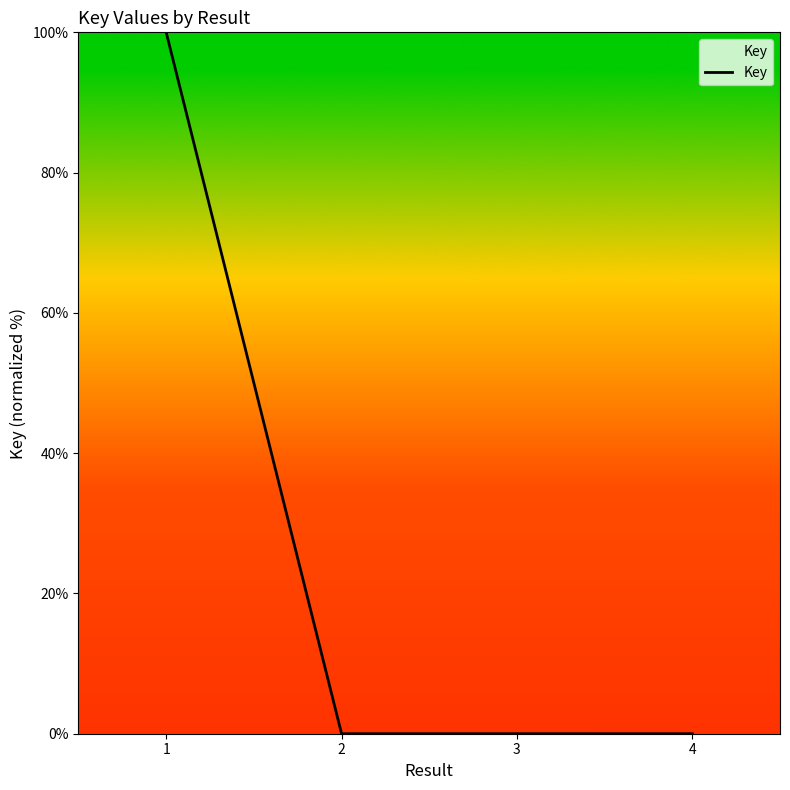

Does the chart display data point markers on the line(s)?

No